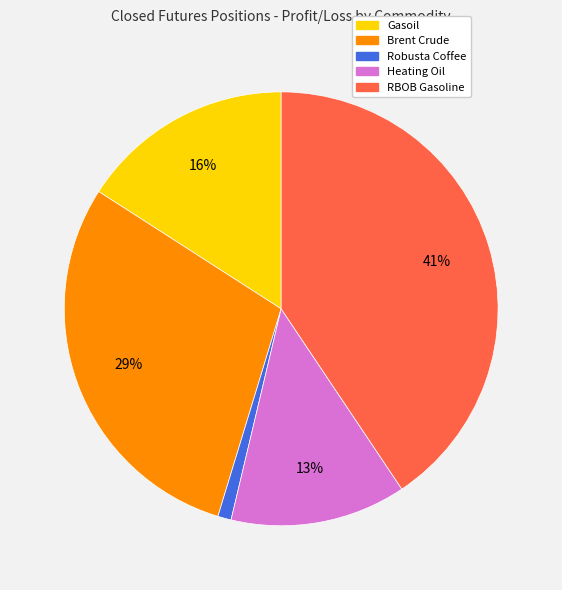

True or false: Heating Oil accounts for 19% of the total.

False